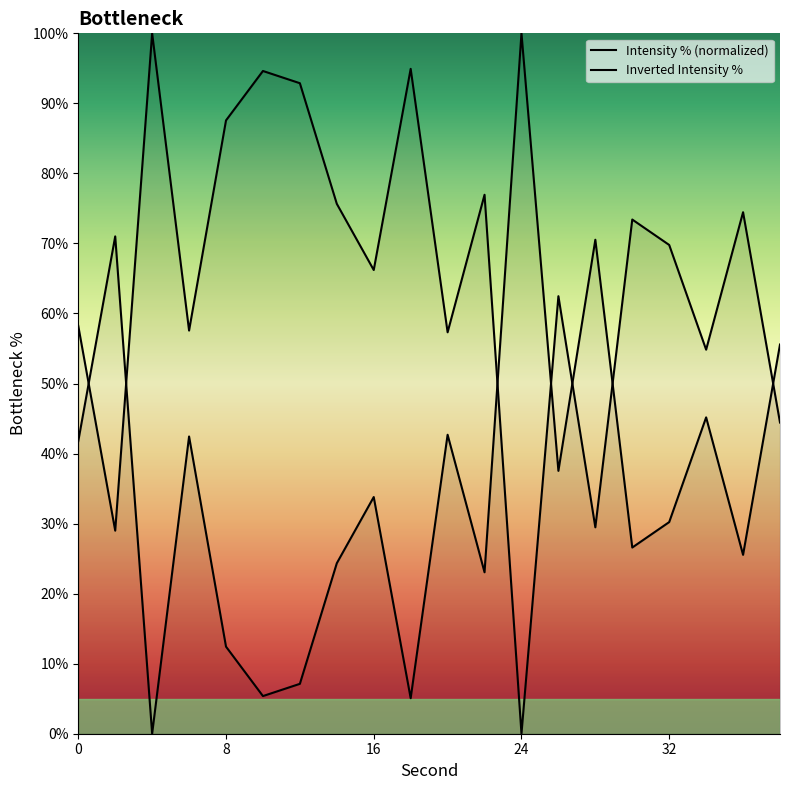

What is the average value?

65.0